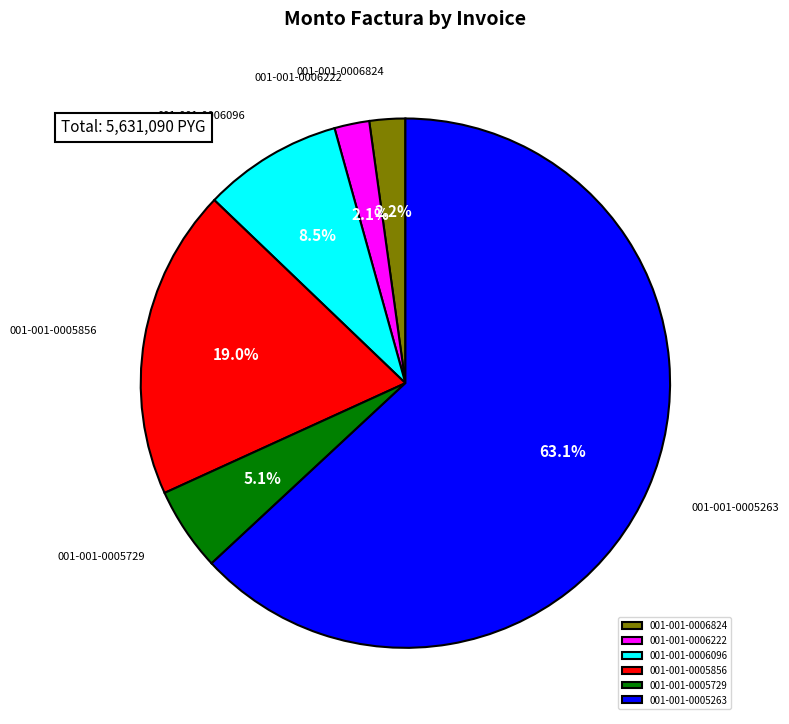

How much of the chart is everything except 001-001-0005263?

36.9%